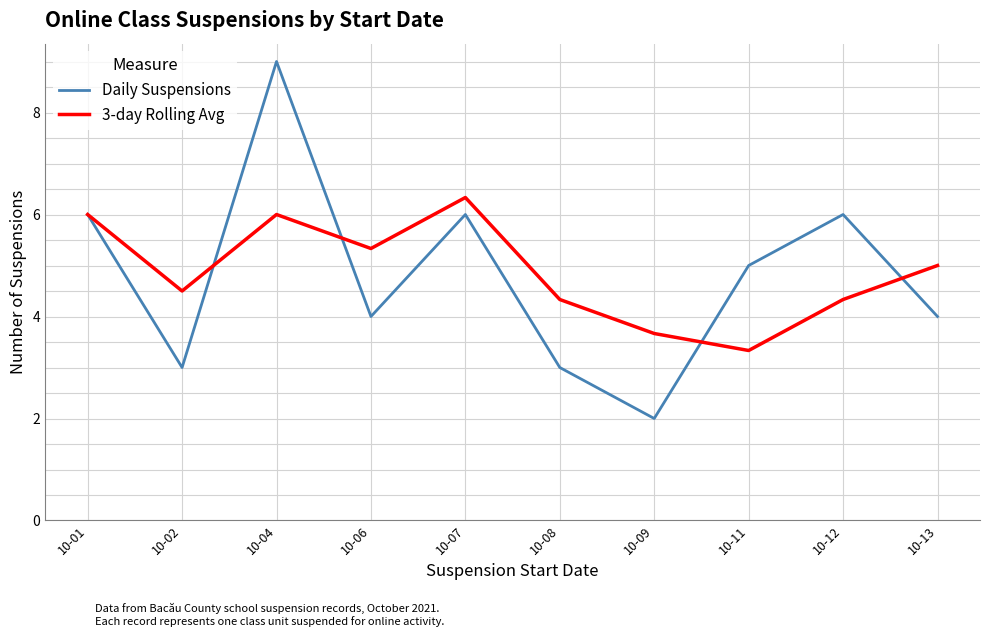

In Daily Suspensions, how many points are higher than both neighbors (excluding endpoints)?

3